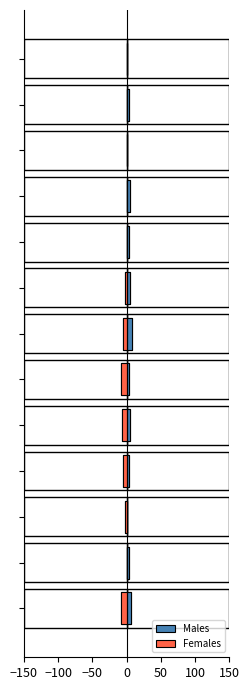

What is the spread (max minus min) of values at 9?

5